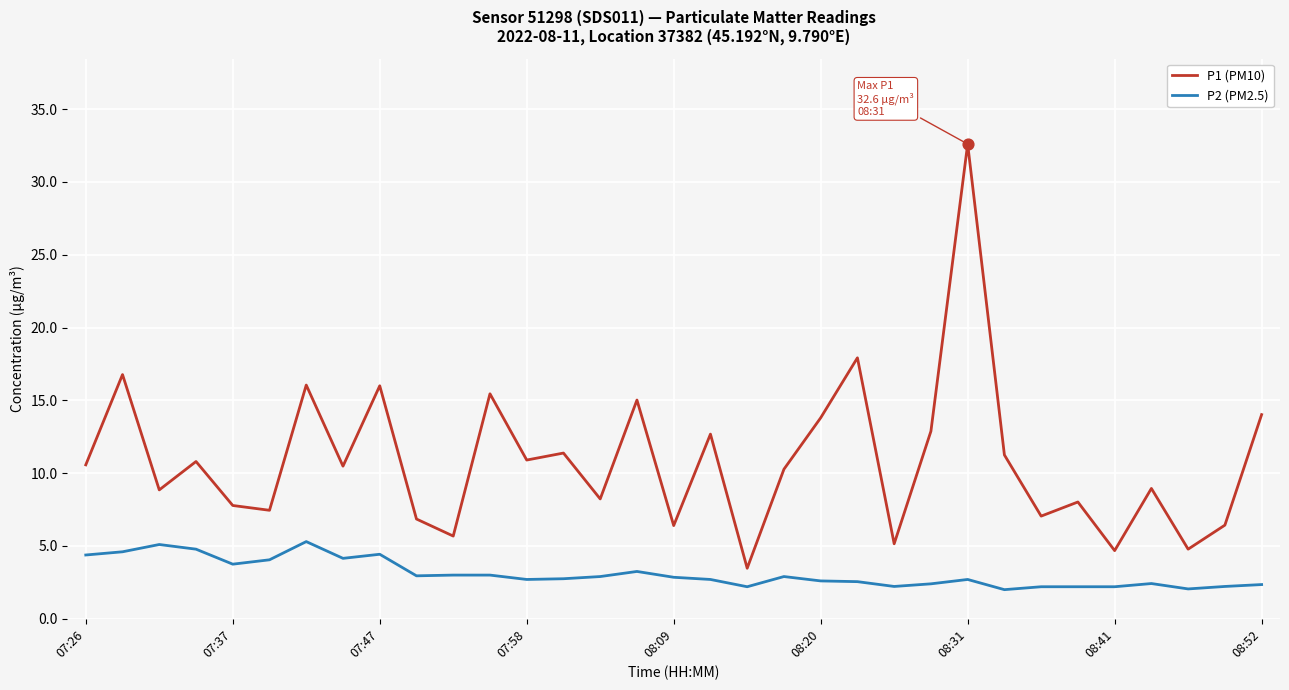

At how many categories does at least one series exceed 20?

1